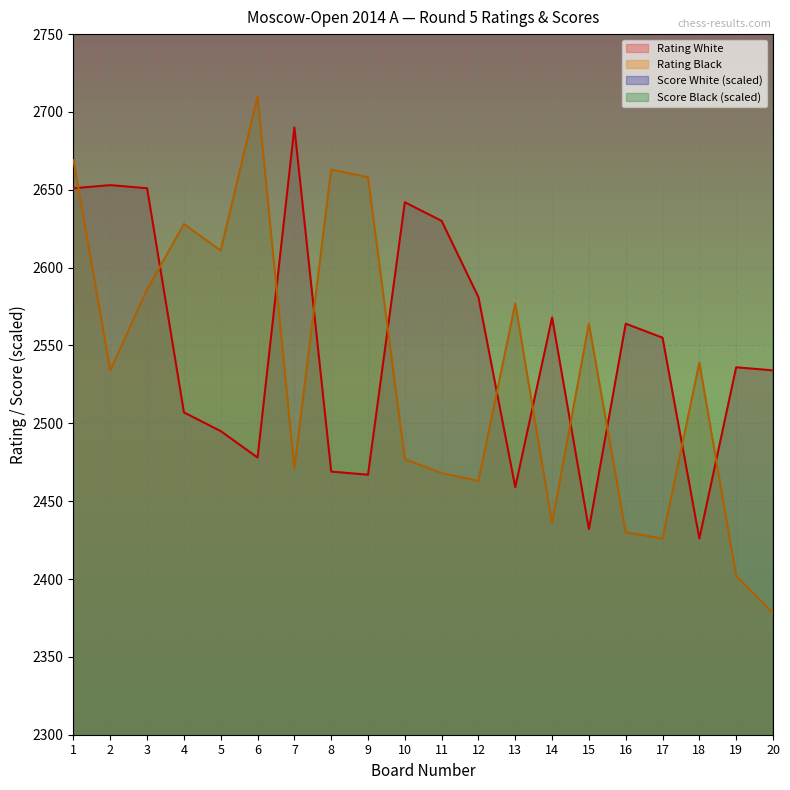

True or false: Rating White and Score Black intersect in this chart.

False